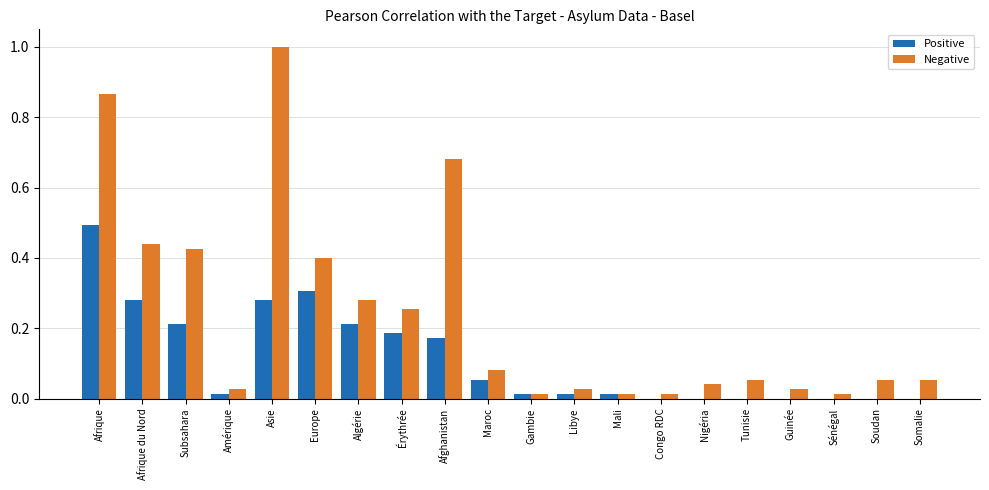

At which category is the sum across all series the highest?

Afrique